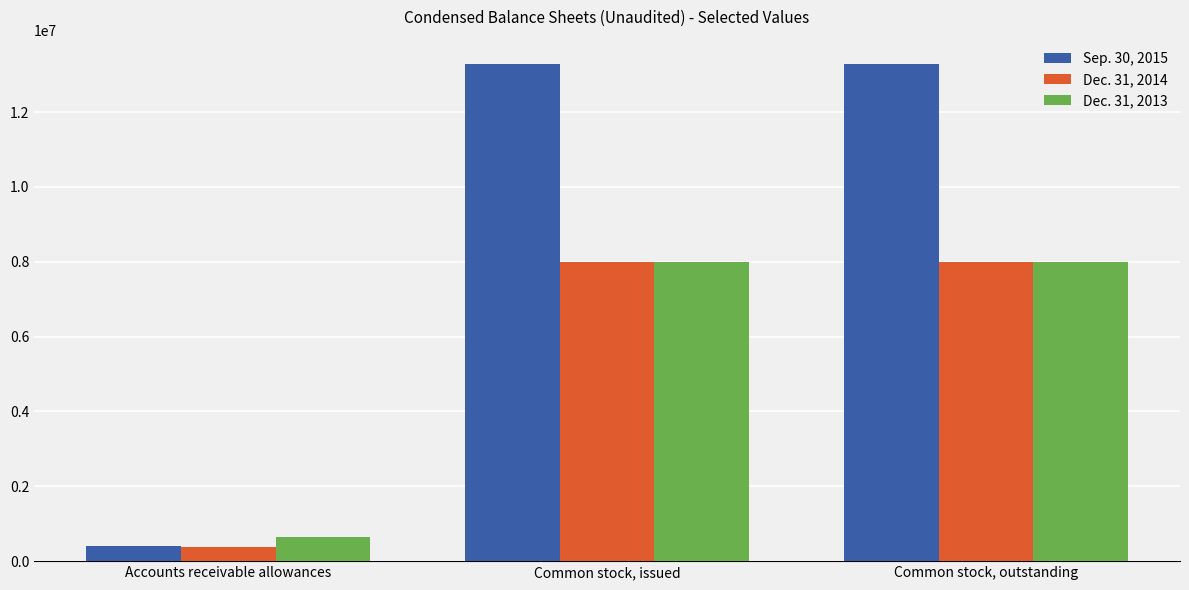

Which series has the largest range (max minus min)?

Sep. 30, 2015